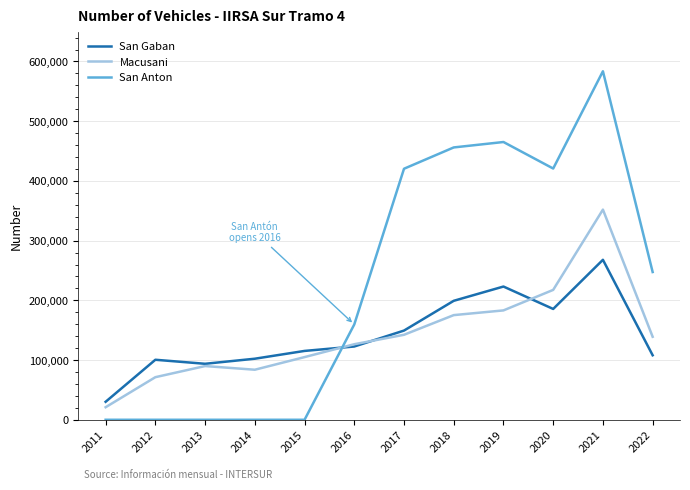

Is it true that Macusani equals 217523 at 2020?

True